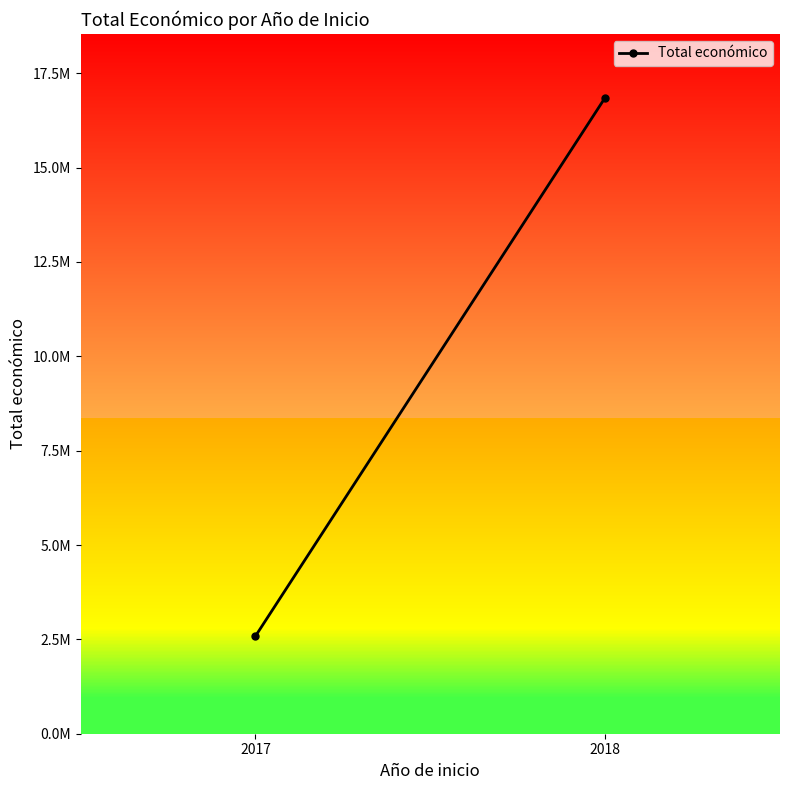

What is the smallest value displayed?

2587097